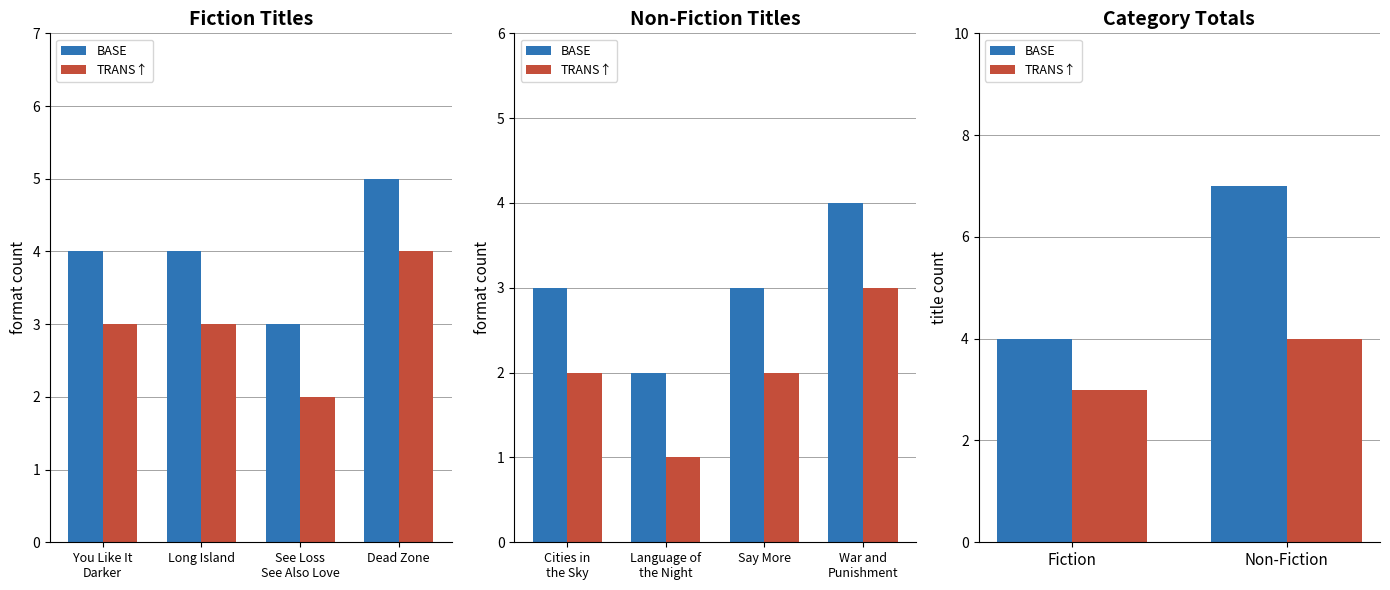

What are all the series names shown in the legend?

BASE, TRANS↑